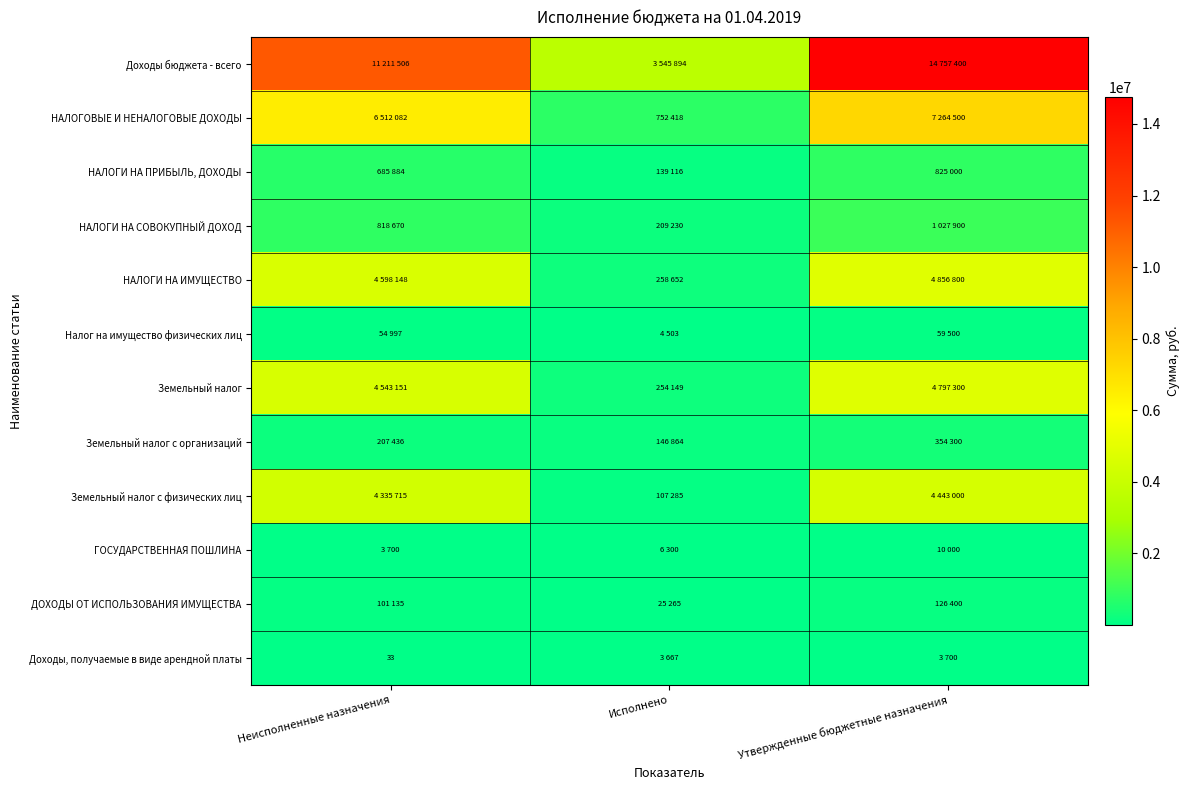

At how many categories does at least one series exceed 8659892?

2